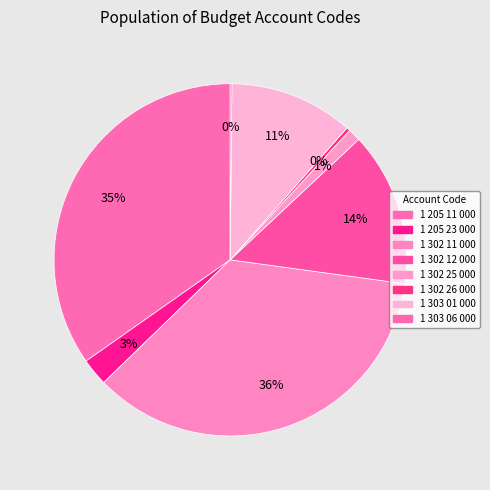

Is 1 302 11 000 the majority of the pie?

No